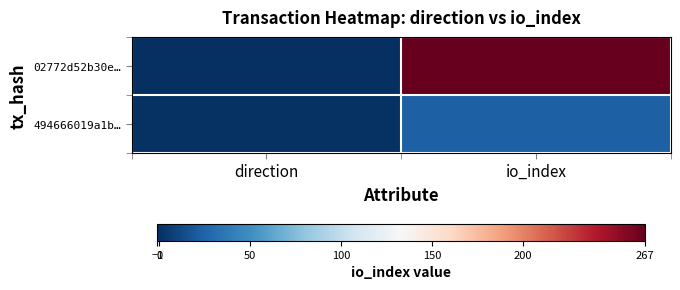

Count the number of data series in this chart.

2